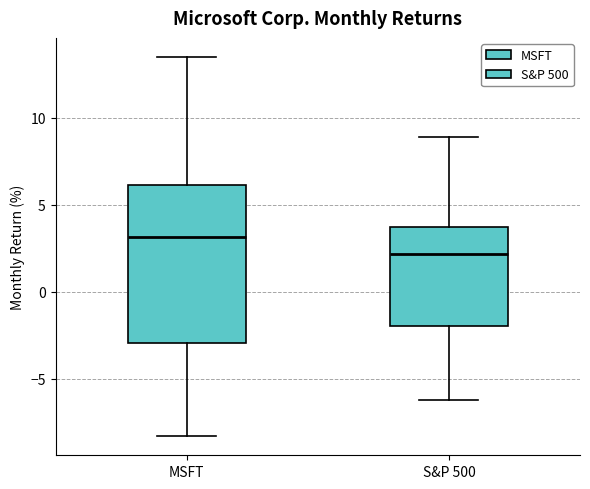

Reading left to right, transcribe this box plot: for each box, give where its median line is, the range the box spans, and where its two whiskers end, as read against the y-axis. The values are not printed on the chart, so give them approximately, as read against the axis.

MSFT: median 3.0, box -3.0 to 6.0, whiskers -8.5 to 13.5
S&P 500: median 2.0, box -2.0 to 3.5, whiskers -6.0 to 9.0